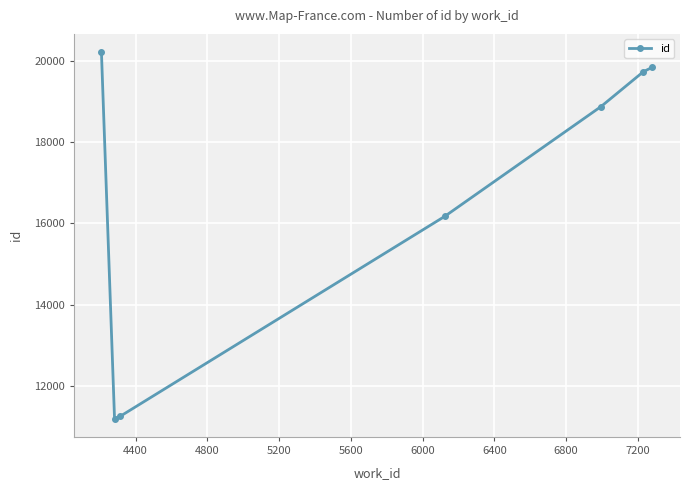

How many lines are shown in the chart?

1